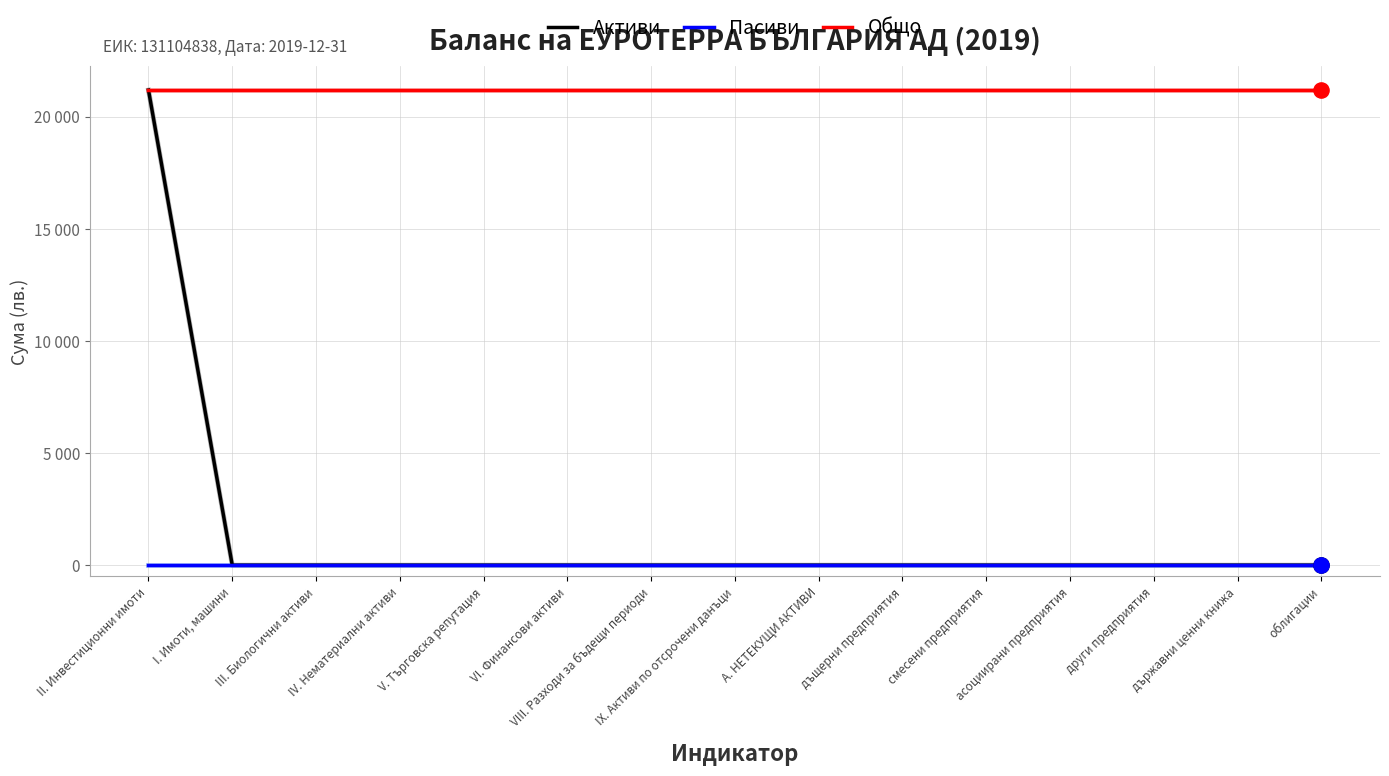

What are all the series names shown in the legend?

Активи, Пасиви, Общо